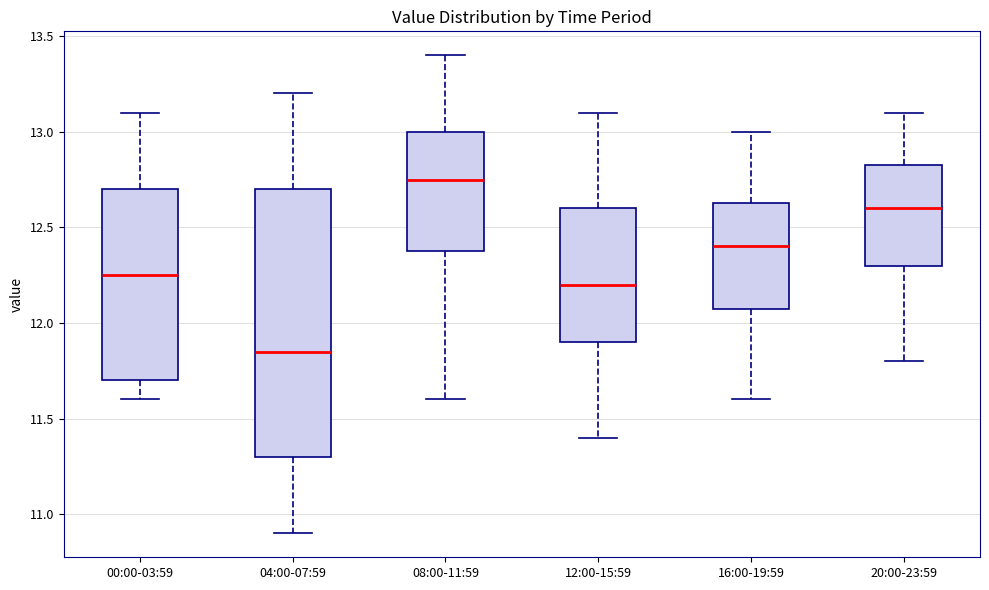

Which box's median line is the highest?

08:00-11:59